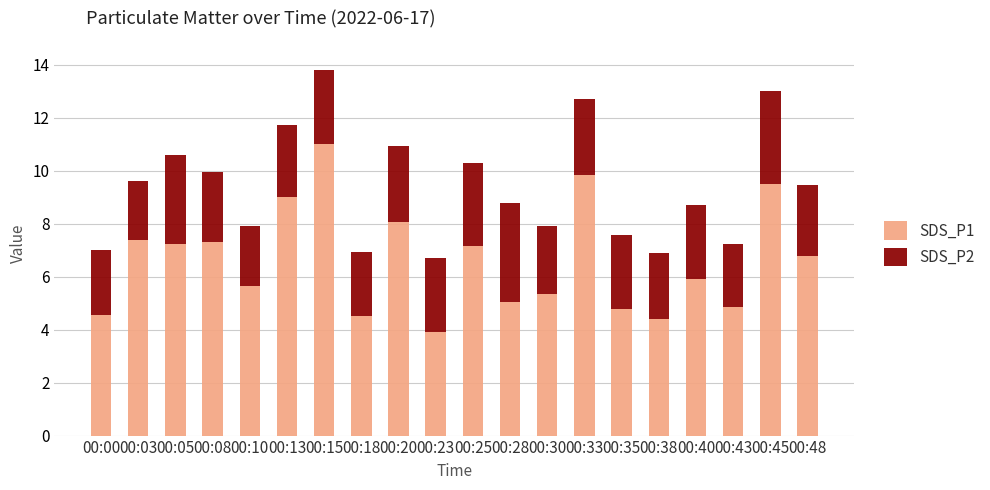

How many series are shown in this chart?

2